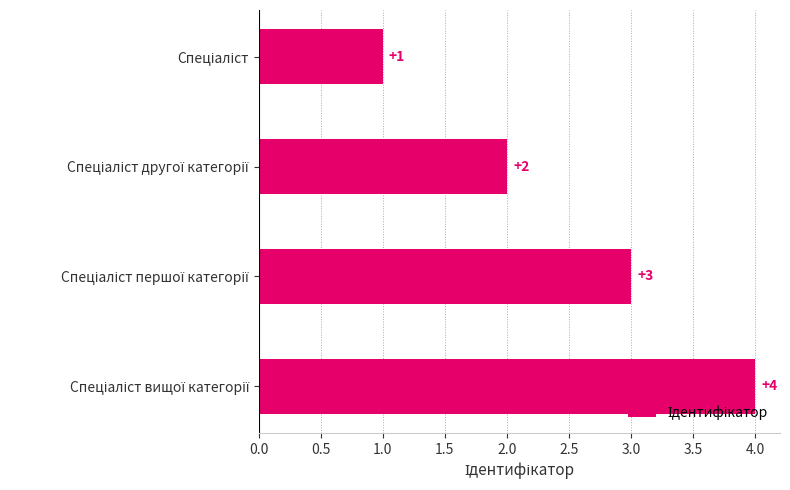

What is the value of the 3rd bar from the top?

3